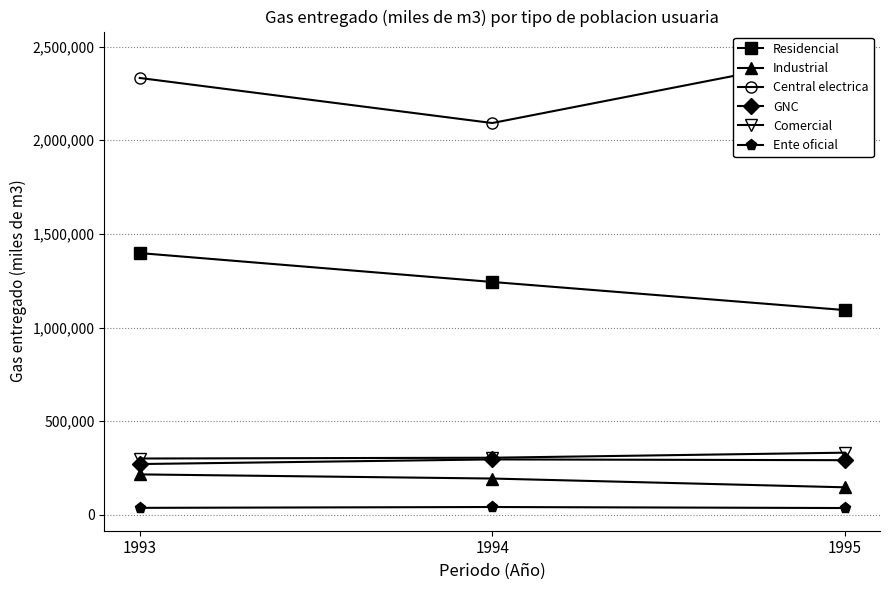

Is this an area chart (filled region under the line)?

No